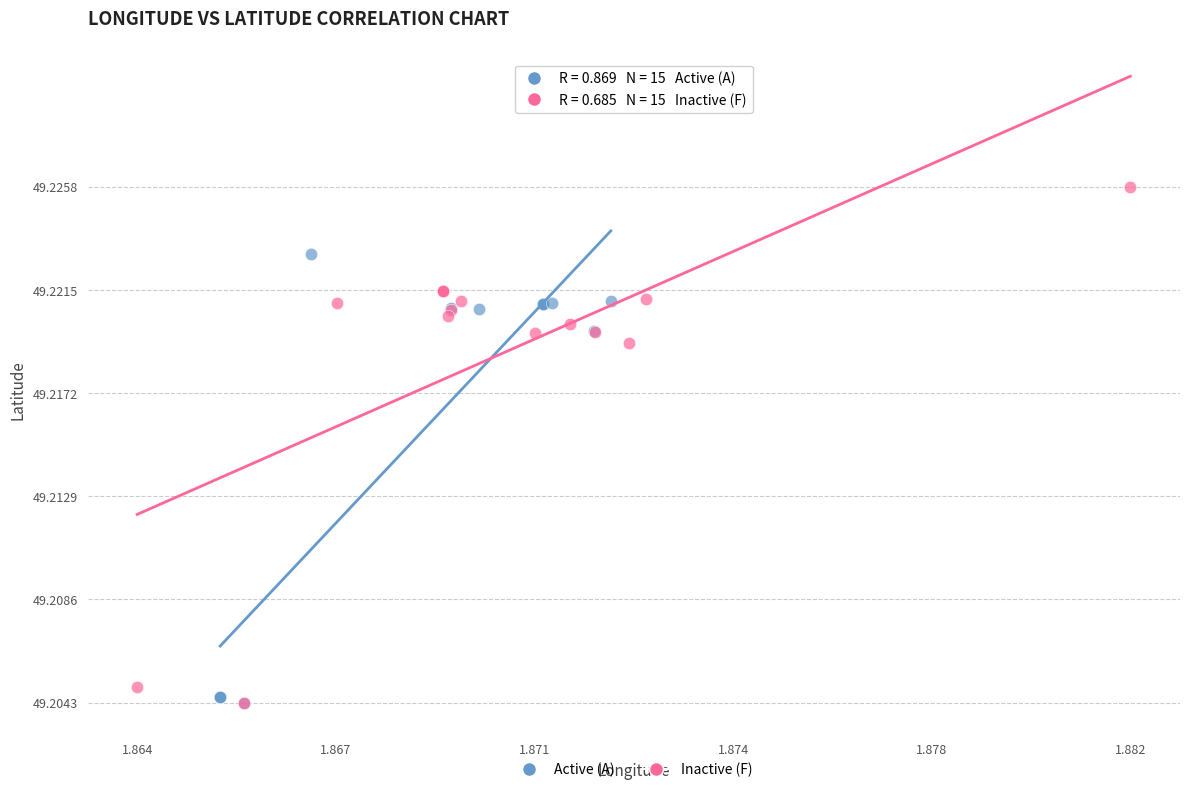

What are all the series names shown in the legend?

Active (A), Inactive (F)